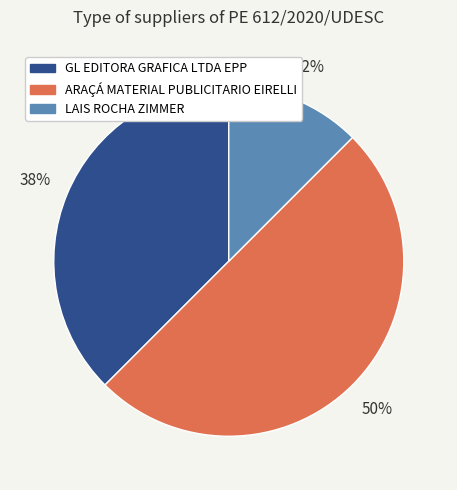

Rank the categories by value from highest to lowest.

ARAÇÁ MATERIAL PUBLICITARIO EIRELLI, GL EDITORA GRAFICA LTDA EPP, LAIS ROCHA ZIMMER